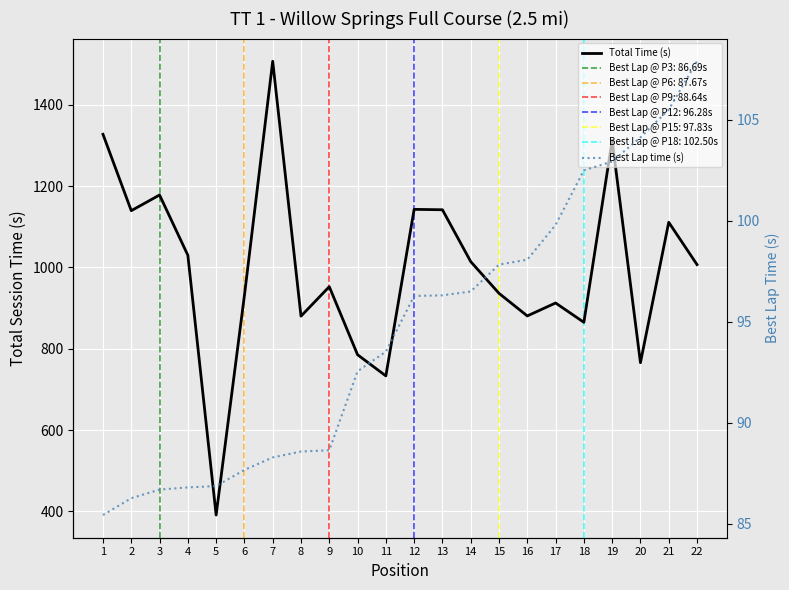

How many data points in Total Time (s) are less than 1006?

11